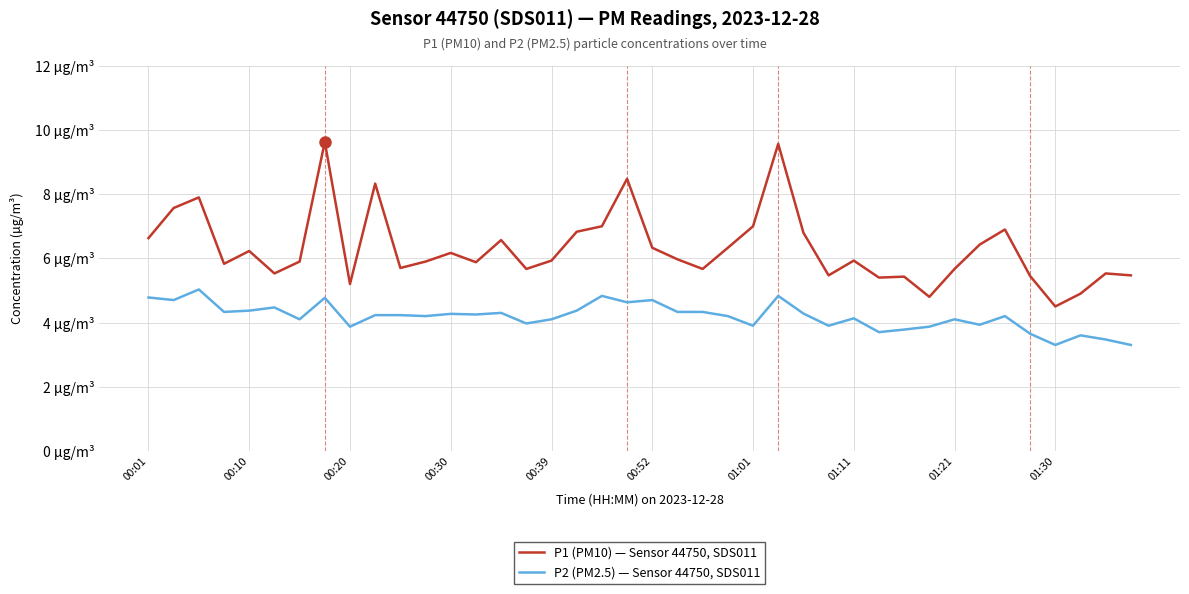

What are all the series names shown in the legend?

P1 (PM10) — Sensor 44750, SDS011, P2 (PM2.5) — Sensor 44750, SDS011